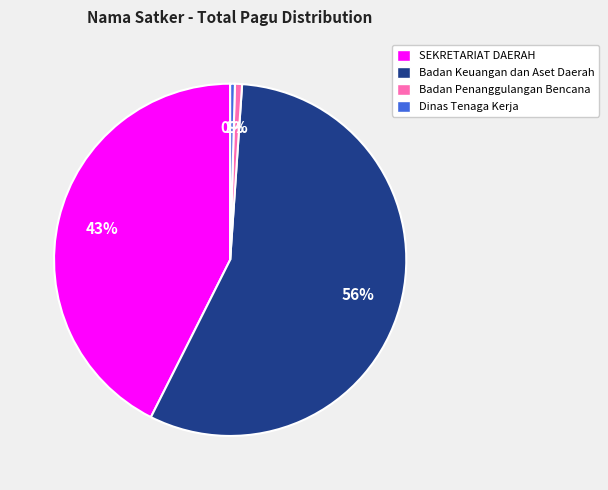

Is SEKRETARIAT DAERAH the majority of the pie?

No